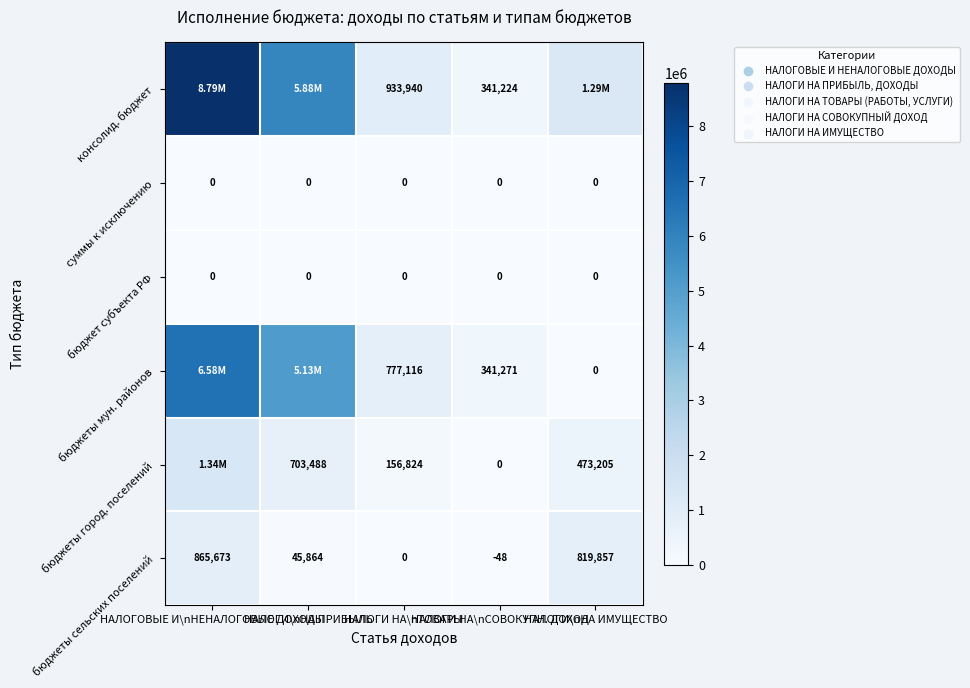

What is the difference between the бюджеты город. поселений values at НАЛОГИ НА\nТОВАРЫ and НАЛОГИ\nНА ПРИБЫЛЬ?

546663.7